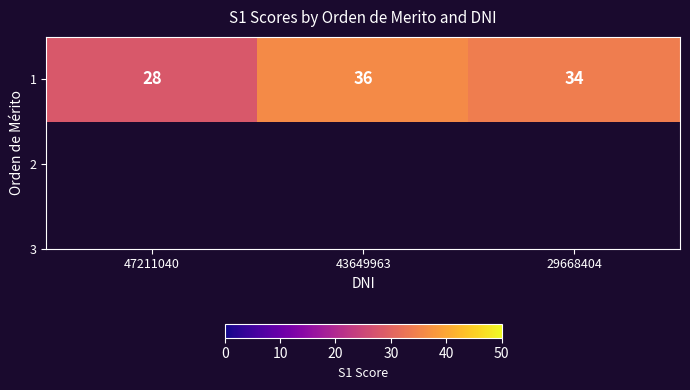

Rank the categories by value from lowest to highest.

47211040, 29668404, 43649963